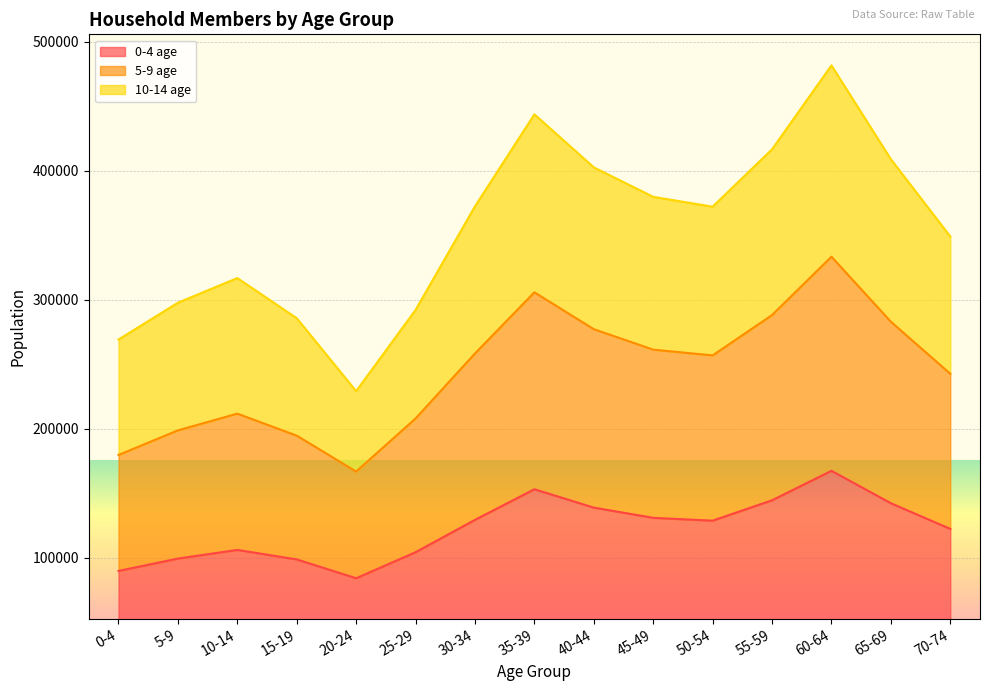

The 5-9 age series shows 90108 at 30-34. True or false?

False